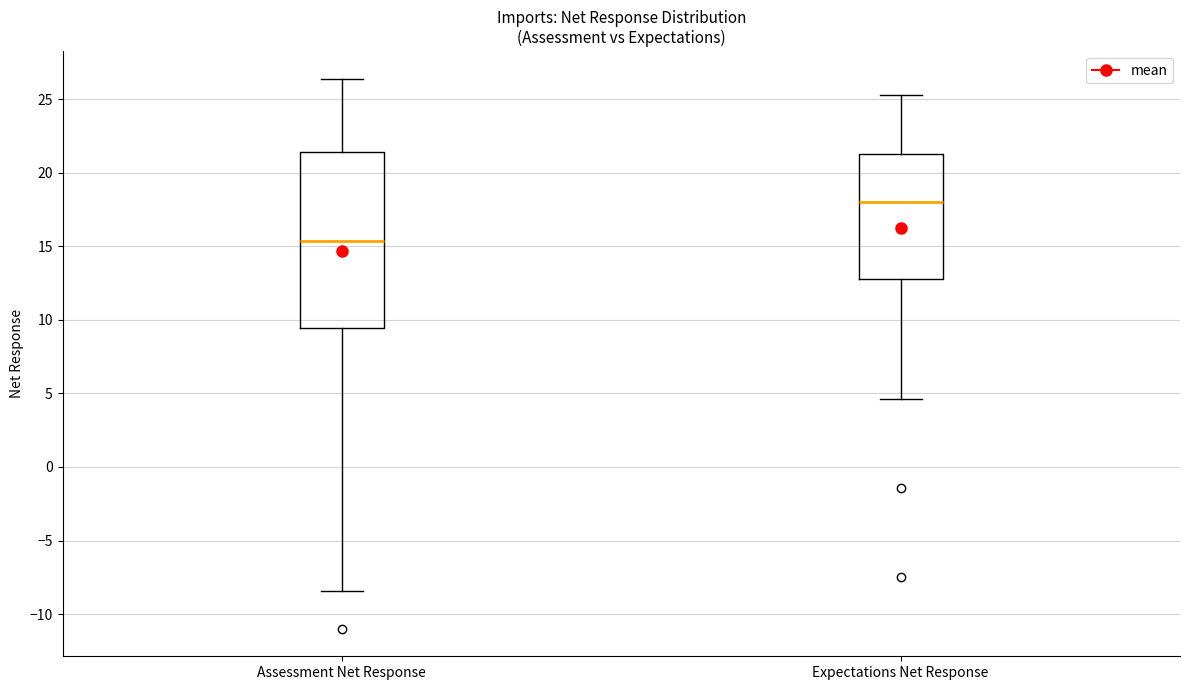

Reading left to right, read every box against the y-axis: the position of its median line, the range the box covers, and the ends of its whiskers. The values are not printed on the chart, so give them approximately, as read against the axis.

Assessment Net Response: median 15.5, box 9.5 to 21.5, whiskers -8.5 to 26.5
Expectations Net Response: median 18.0, box 13.0 to 21.5, whiskers 4.5 to 25.5